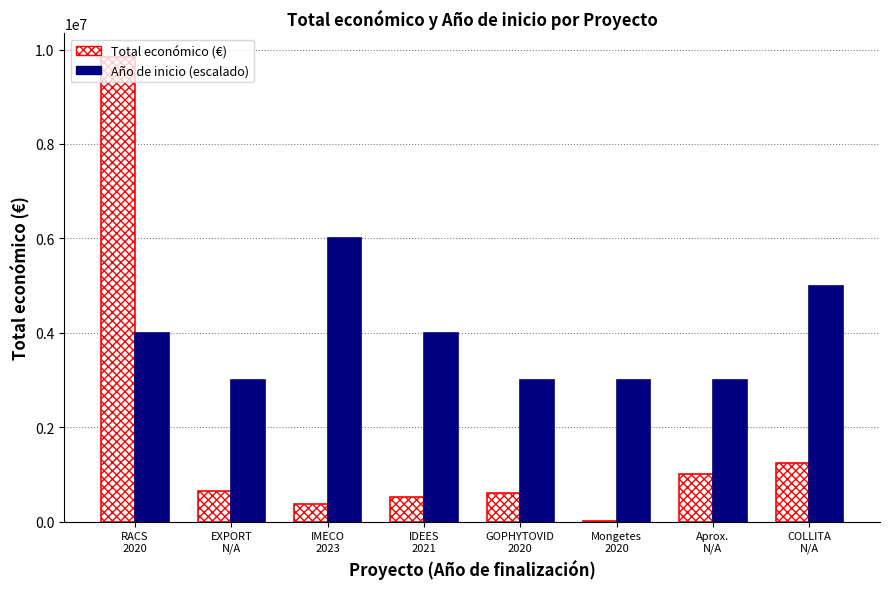

The Total económico (€) series shows 188066 at GOPHYTOVID
2020. True or false?

False